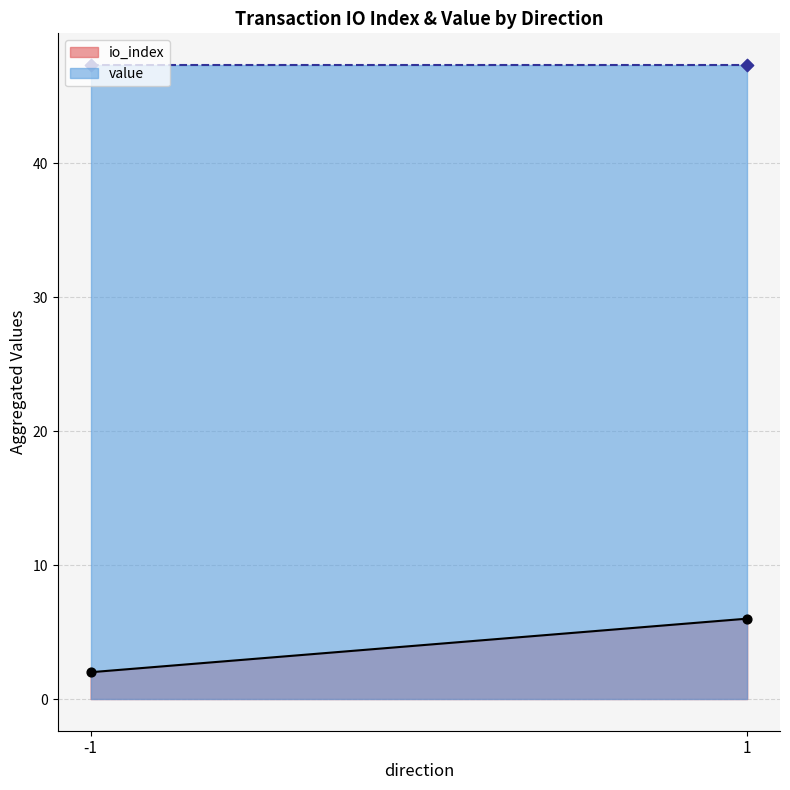

At which category is the sum across all series the highest?

1